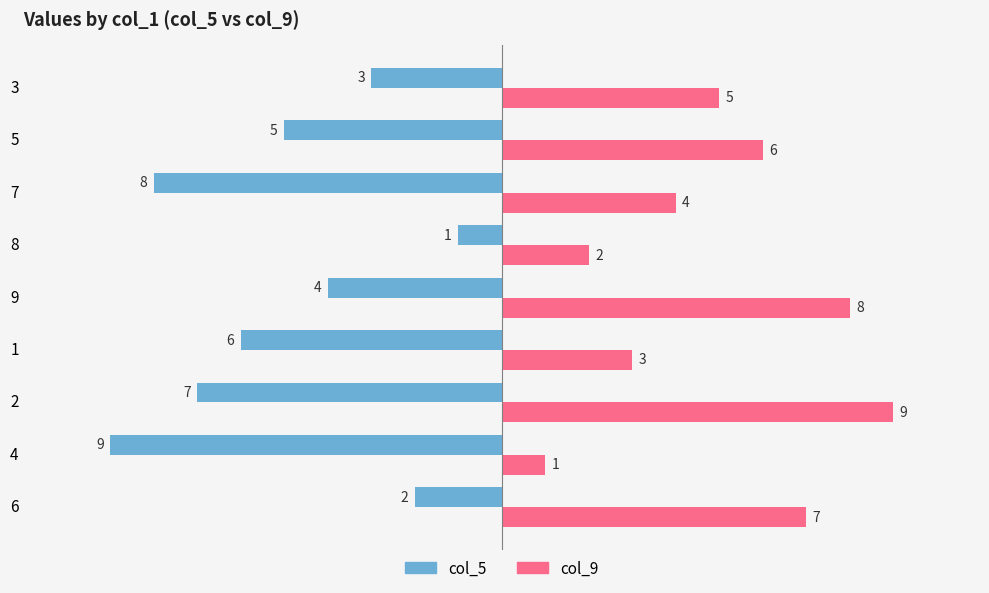

What is the sum of all col_5 values?

-45